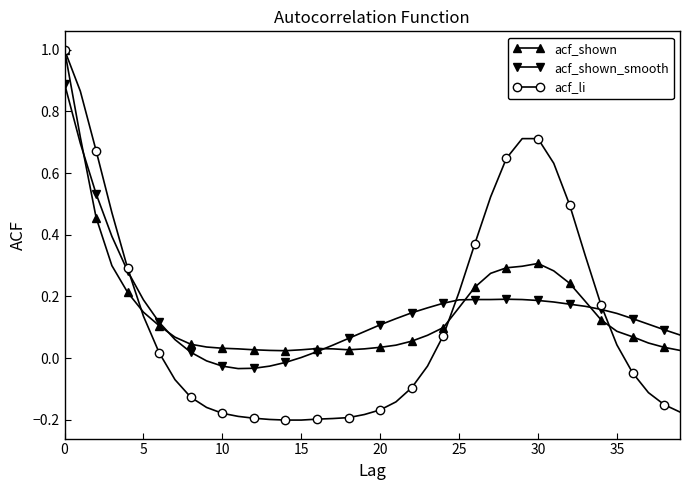

Which series has the widest spread of values?

acf_li